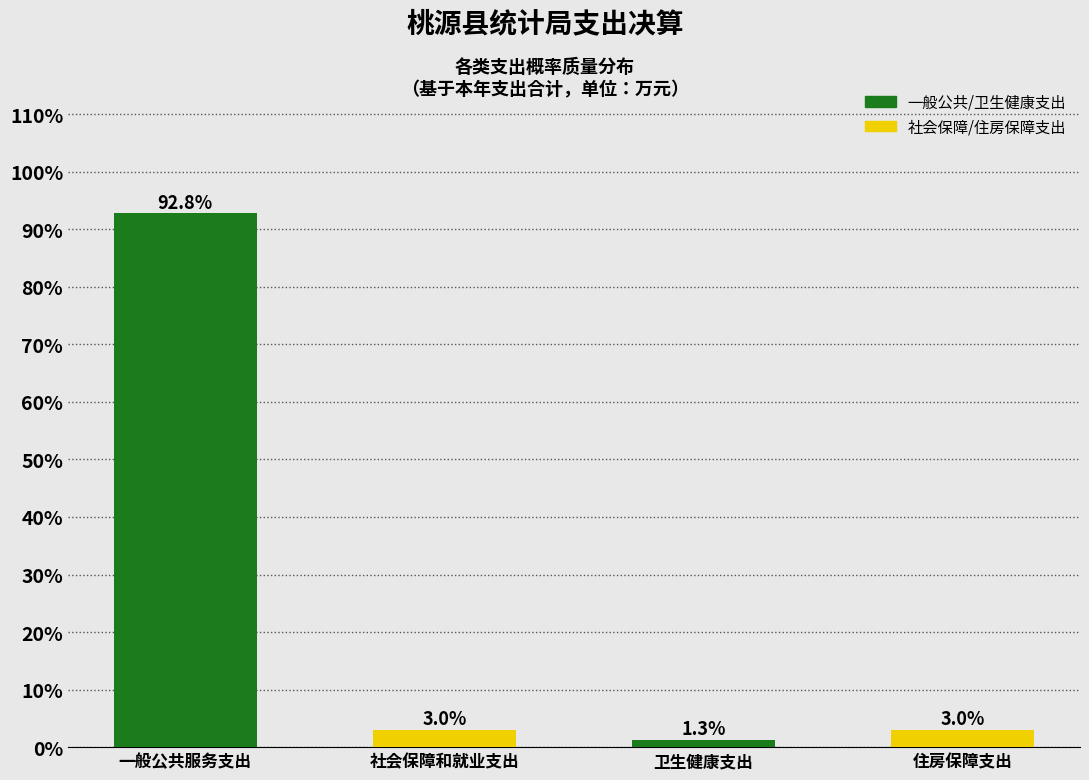

Reading left to right, transcribe all the data shown in this chart.

一般公共服务支出=92.8	社会保障和就业支出=3.0	卫生健康支出=1.3	住房保障支出=3.0